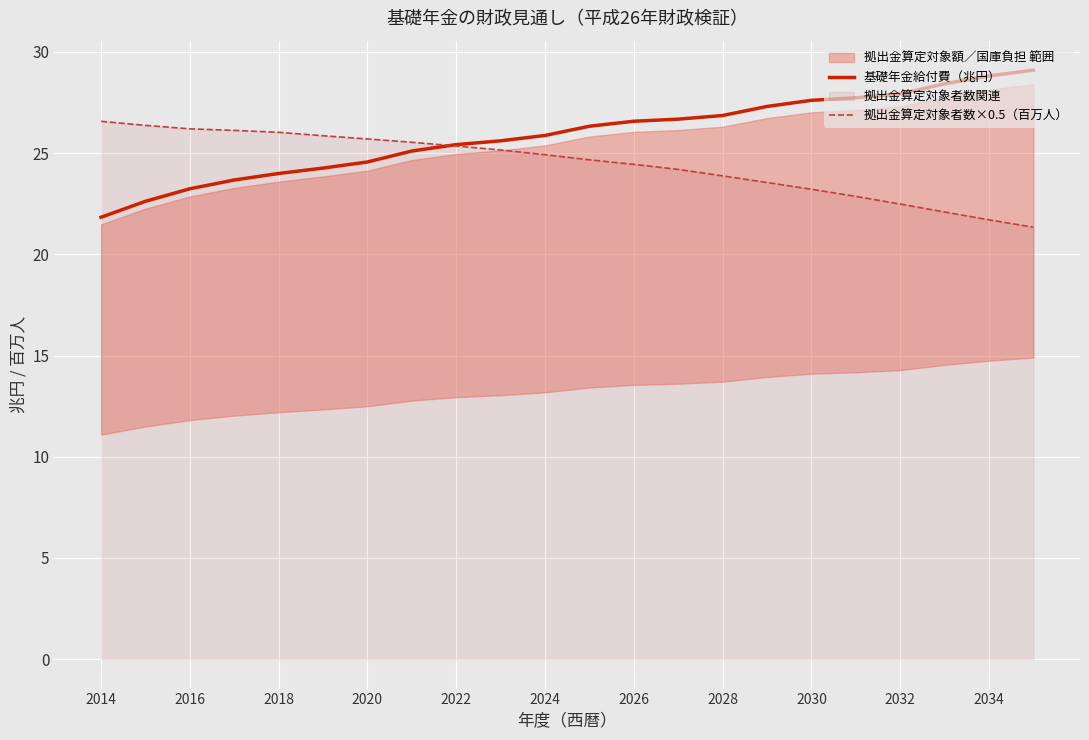

Is it true that 基礎年金給付費（兆円） equals 23.2 at 2016?

True